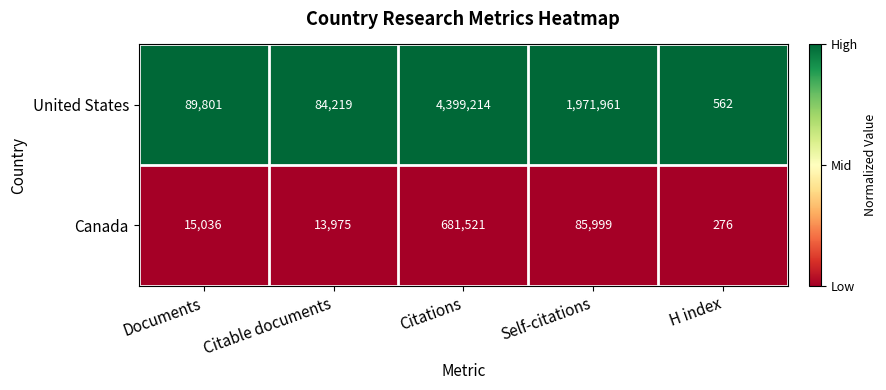

The value of Canada at Citable documents is 4986. True or false?

False